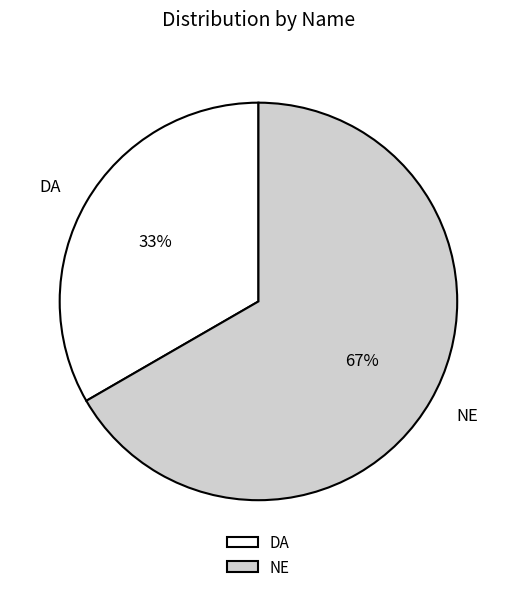

To the nearest percent, what is the combined percentage of NE and DA?

100%